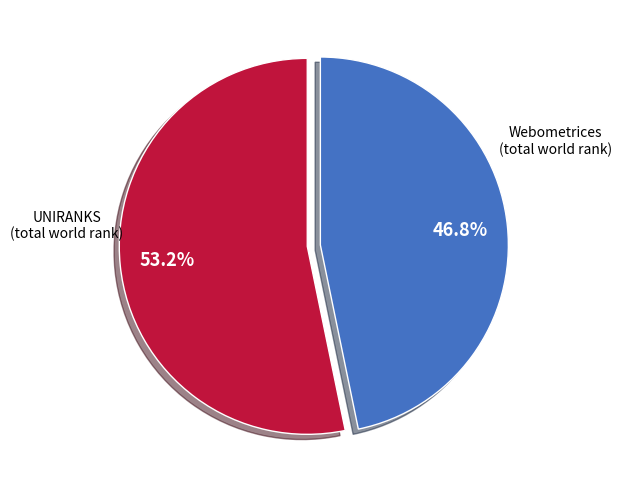

Does any single category account for the majority?

Yes